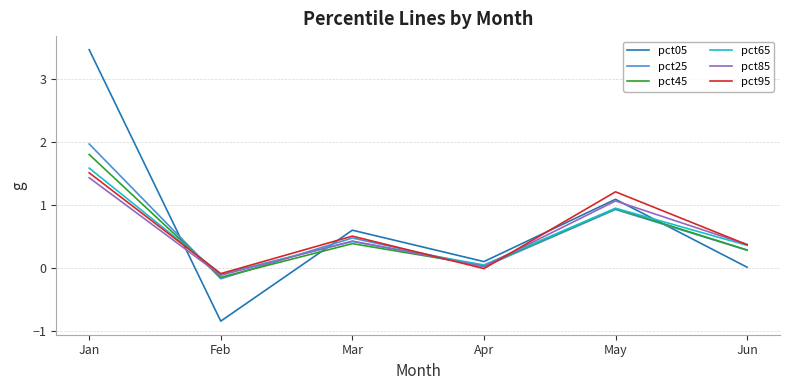

What is the difference between the maximum and minimum values in the pct95 series?

1.6